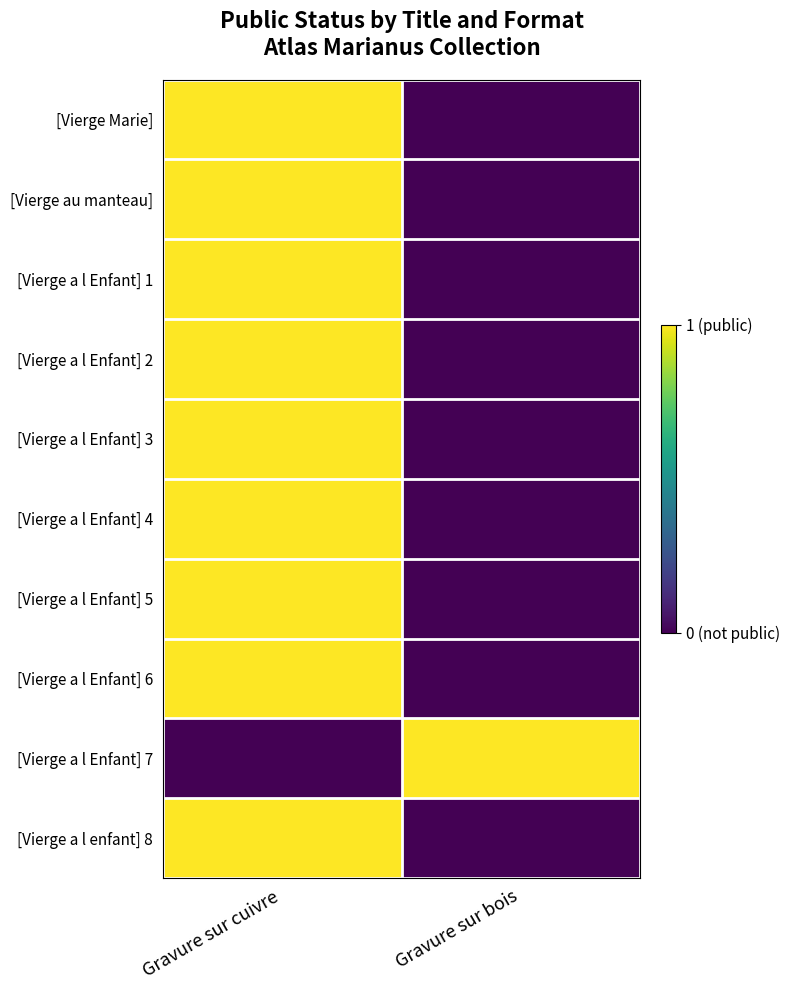

What is the greatest value displayed?

1